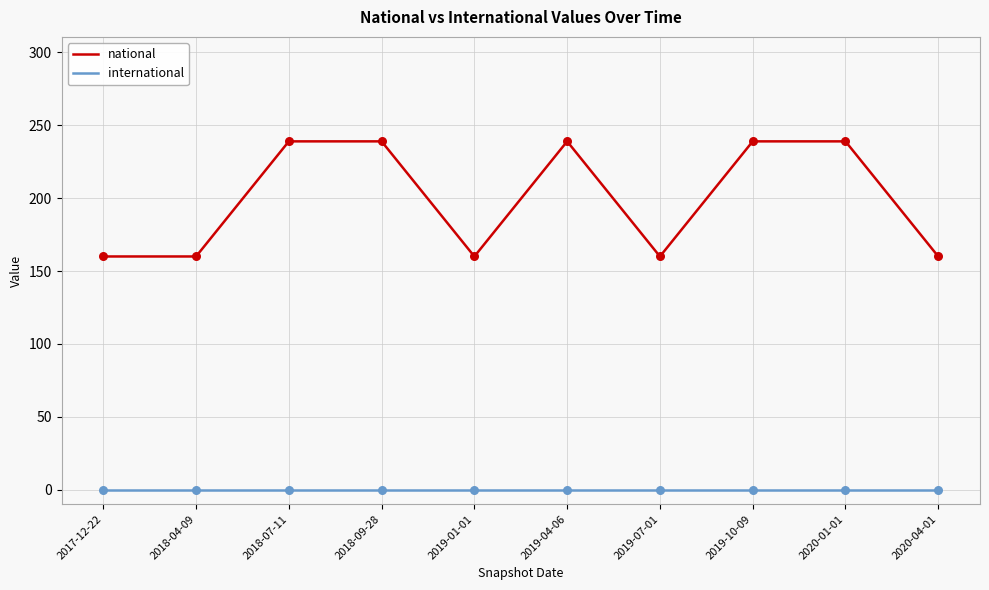

Is the value of national at 2018-07-11 greater than the value of international at 2018-07-11?

Yes